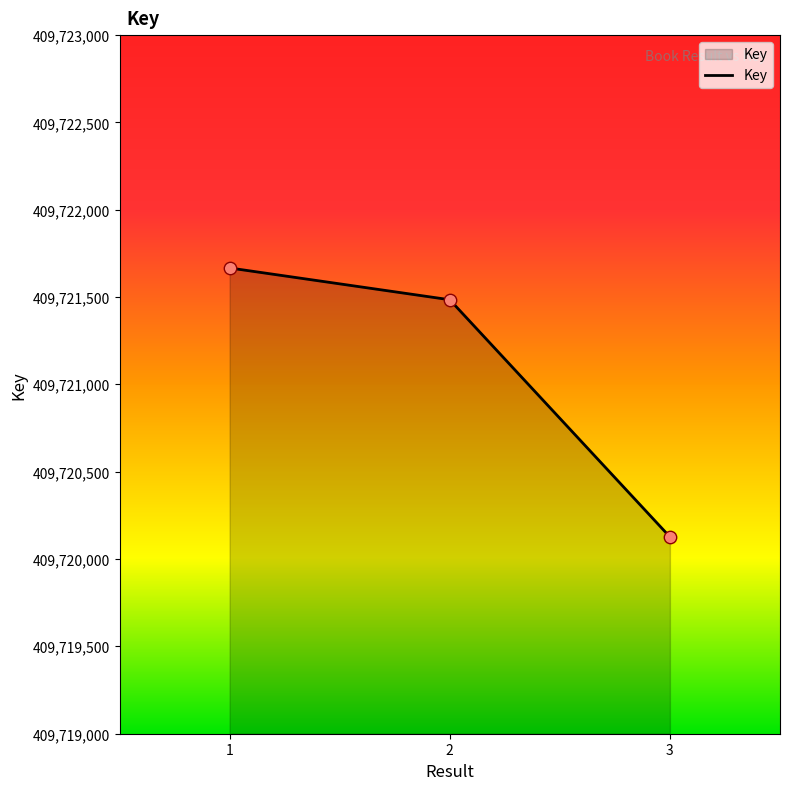

What is the ratio of the value at 3 to the value at 1?

1.0